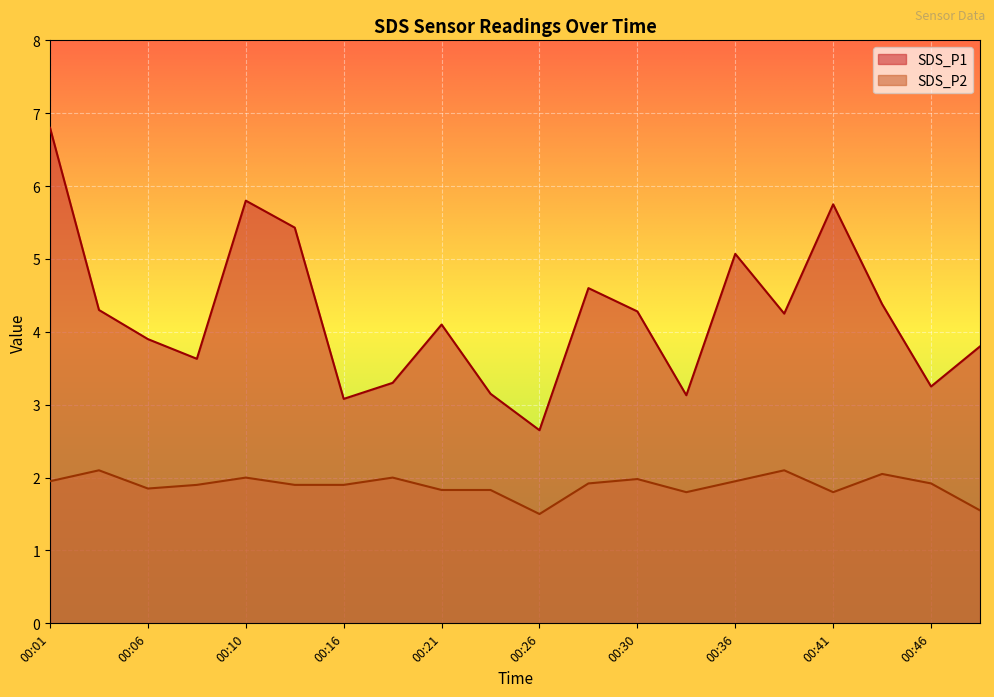

What is the sum of all SDS_P1 values?

84.6